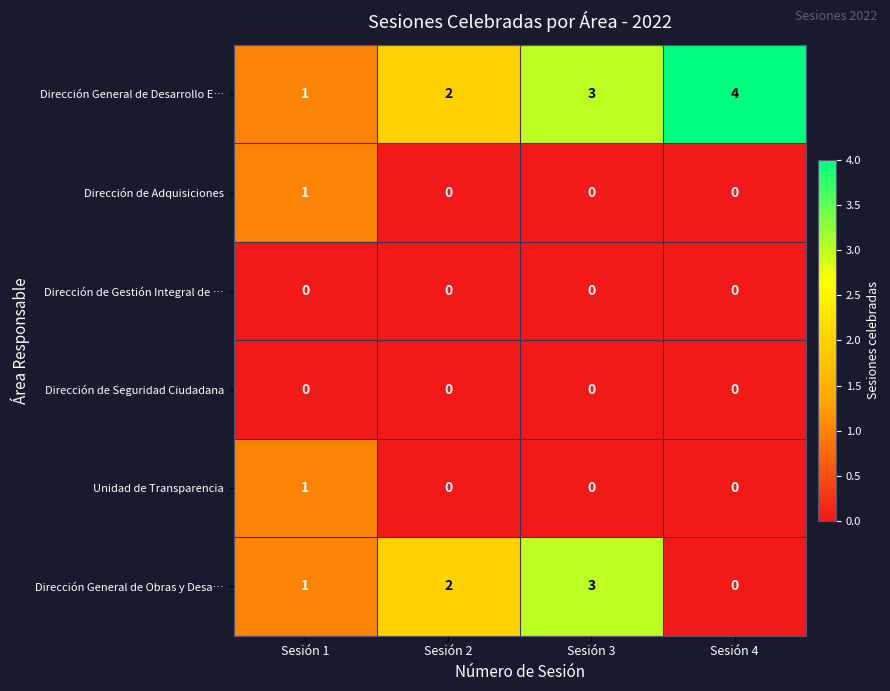

What is the difference between the highest and lowest values at Sesión 3?

3